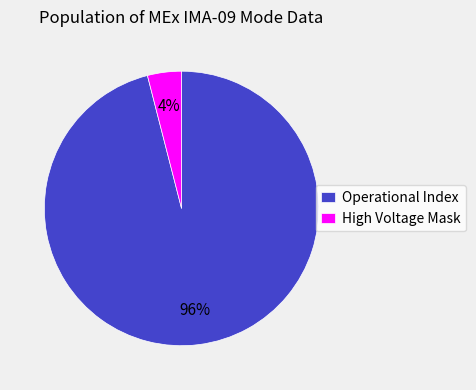

Does Operational Index represent more than half of the total?

Yes